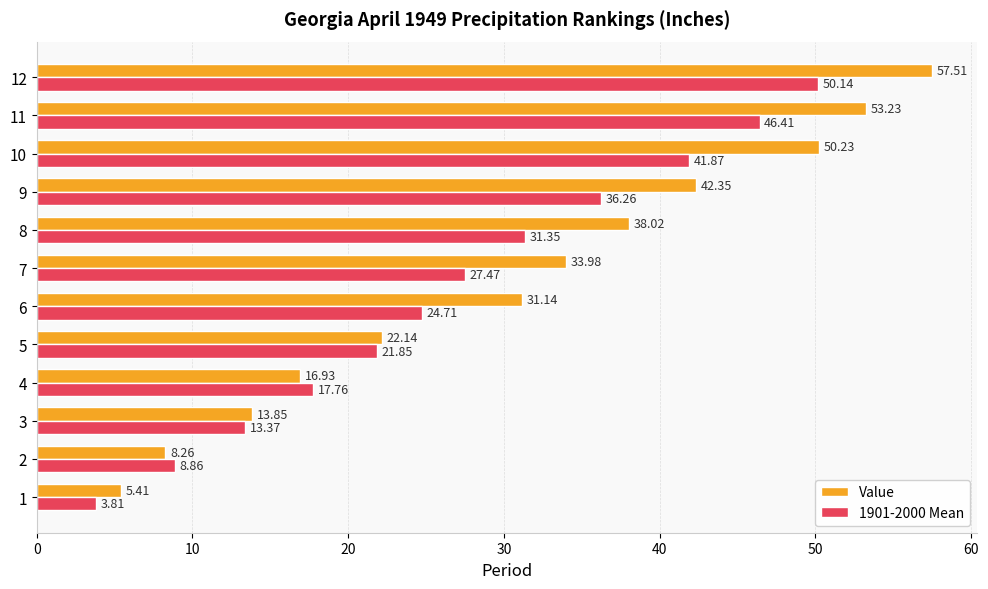

Between 9 and 10, which series saw the biggest shift?

Value